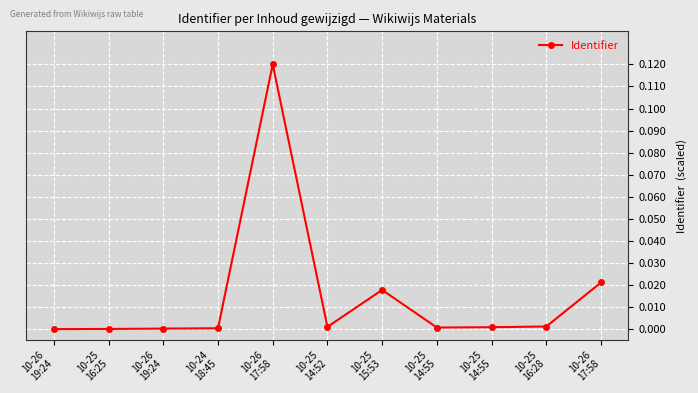

Which has a higher value, 10-25
14:55 or 10-25
15:53?

10-25
15:53